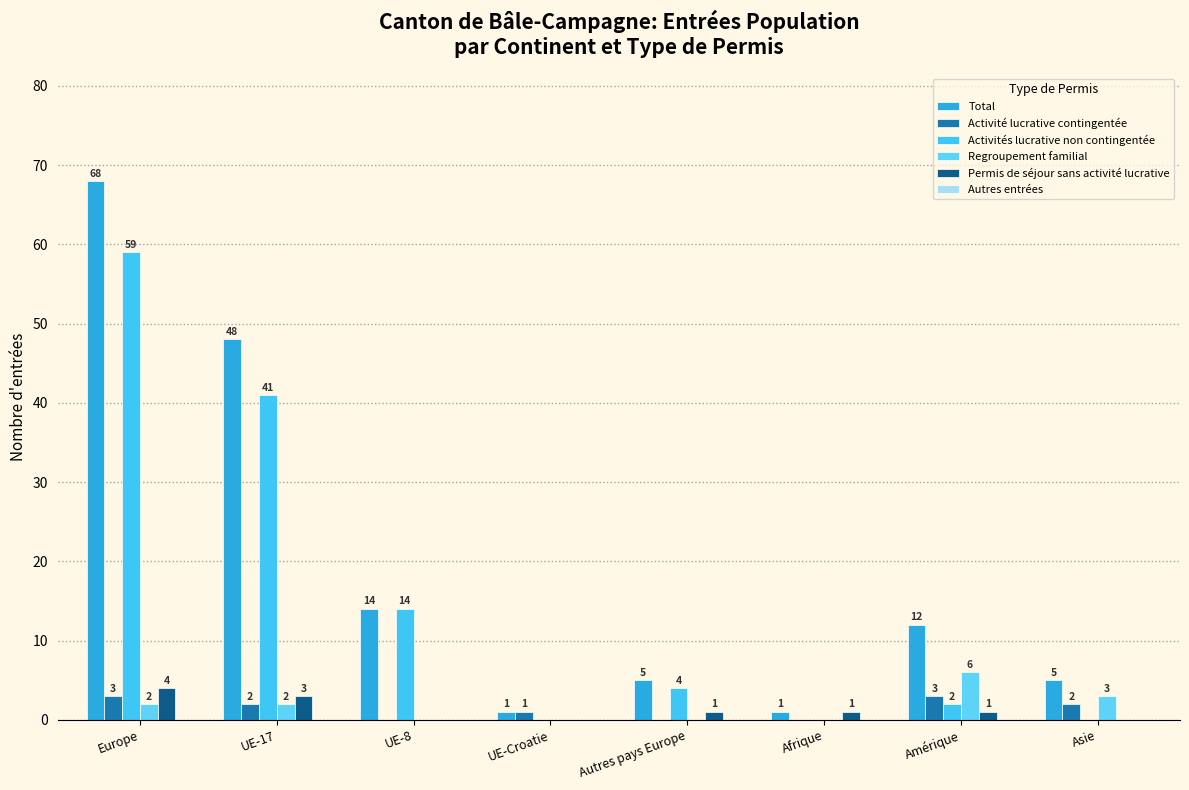

Reading left to right, list all the values displayed in this chart.

Total: Europe=68	UE-17=48	UE-8=14	UE-Croatie=1	Autres pays Europe=5	Afrique=1	Amérique=12	Asie=5
Activité lucrative contingentée: Europe=3	UE-17=2	UE-8=0	UE-Croatie=1	Autres pays Europe=0	Afrique=0	Amérique=3	Asie=2
Activités lucrative non contingentée: Europe=59	UE-17=41	UE-8=14	UE-Croatie=0	Autres pays Europe=4	Afrique=0	Amérique=2	Asie=0
Regroupement familial: Europe=2	UE-17=2	UE-8=0	UE-Croatie=0	Autres pays Europe=0	Afrique=0	Amérique=6	Asie=3
Permis de séjour sans activité lucrative: Europe=4	UE-17=3	UE-8=0	UE-Croatie=0	Autres pays Europe=1	Afrique=1	Amérique=1	Asie=0
Autres entrées: Europe=0	UE-17=0	UE-8=0	UE-Croatie=0	Autres pays Europe=0	Afrique=0	Amérique=0	Asie=0